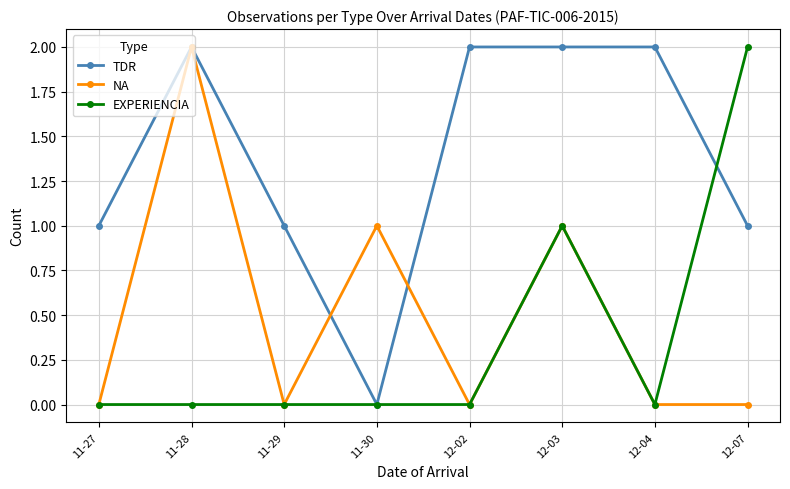

What is the total value across all series at 11-27?

1